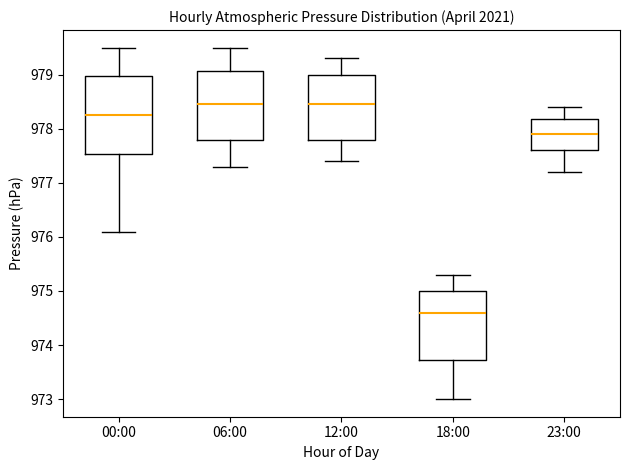

Reading left to right, read every box against the y-axis: the position of its median line, the range the box covers, and the ends of its whiskers. The values are not printed on the chart, so give them approximately, as read against the axis.

00:00: median 978.3, box 977.5 to 979.0, whiskers 976.1 to 979.5
06:00: median 978.5, box 977.8 to 979.1, whiskers 977.3 to 979.5
12:00: median 978.5, box 977.8 to 979.0, whiskers 977.4 to 979.3
18:00: median 974.6, box 973.7 to 975.0, whiskers 973.0 to 975.3
23:00: median 977.9, box 977.6 to 978.2, whiskers 977.2 to 978.4